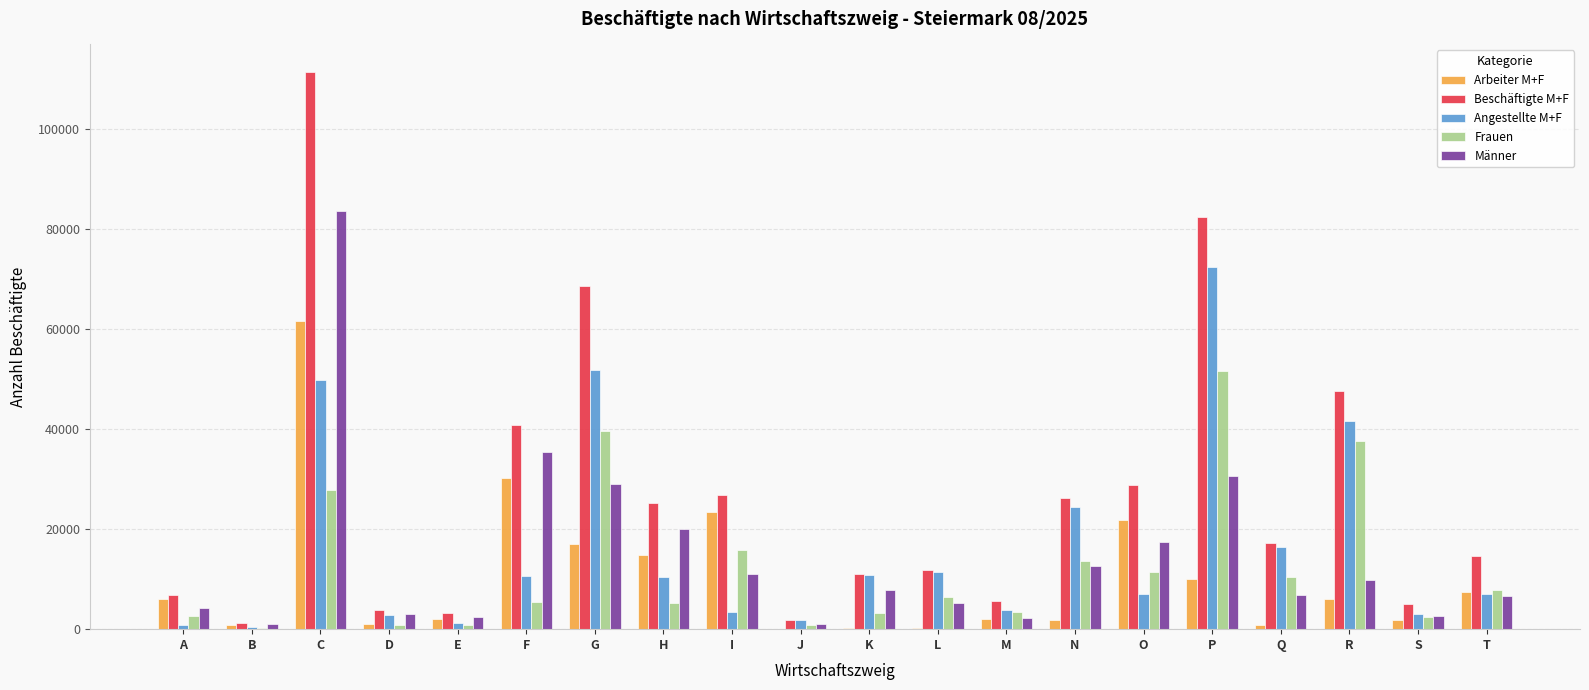

What is the maximum value shown in the chart?

111292